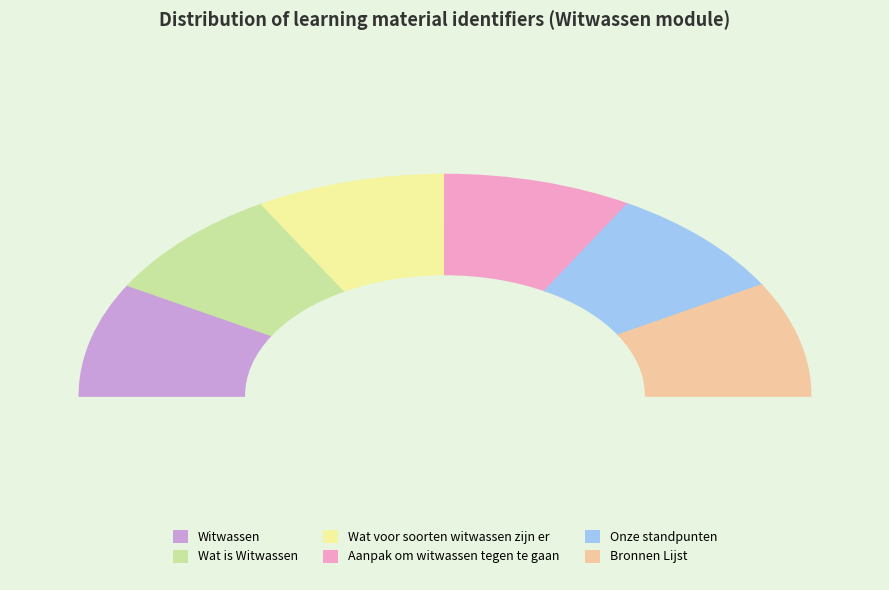

To the nearest percent, what portion does Wat is Witwassen represent?

17%